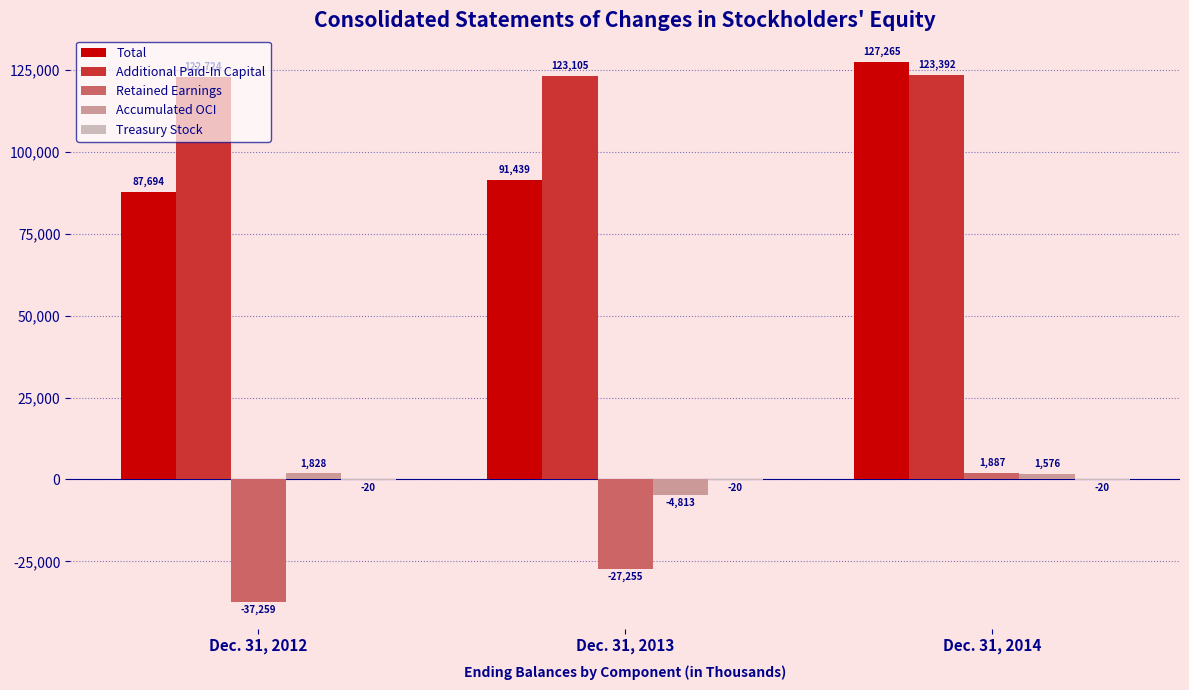

Are the bars horizontal?

No